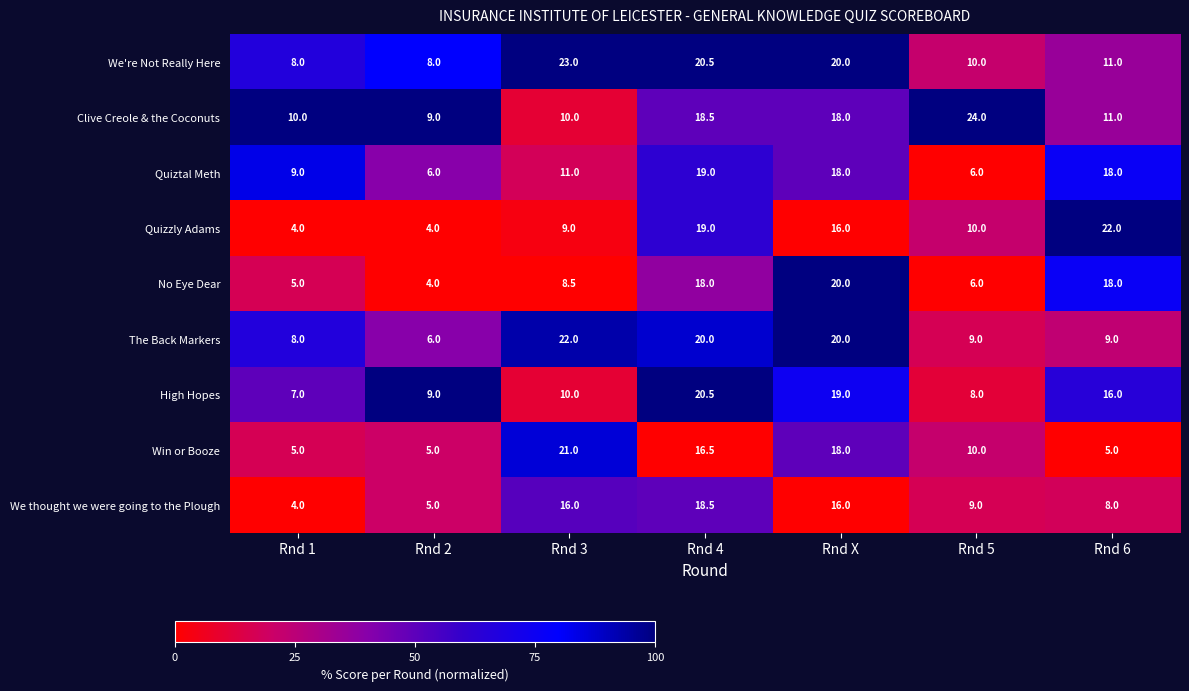

What is the difference between the maximum and minimum values in the We're Not Really Here series?

15.0